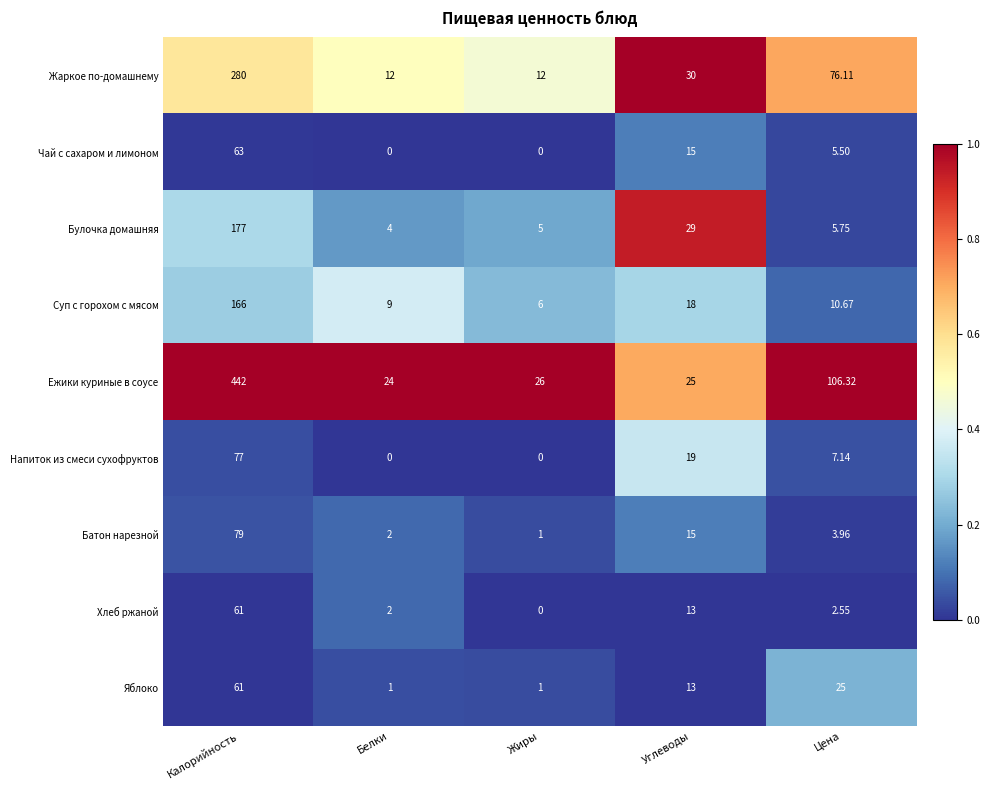

Which series changed the most between Жиры and Цена?

Ежики куриные в соусе